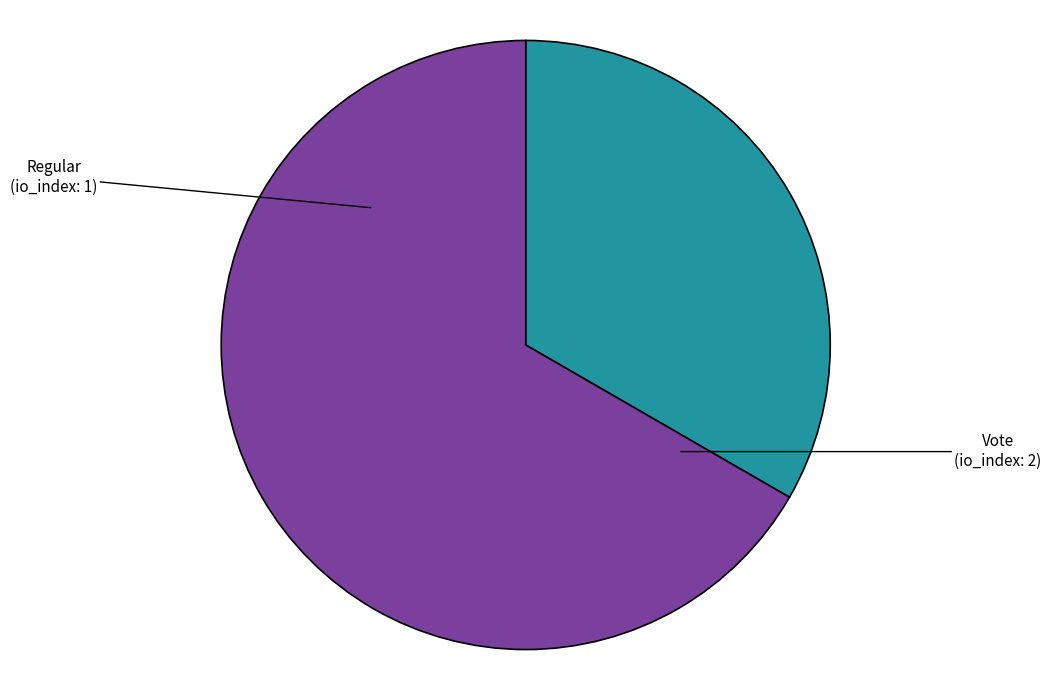

Is there a majority slice in this chart?

Yes